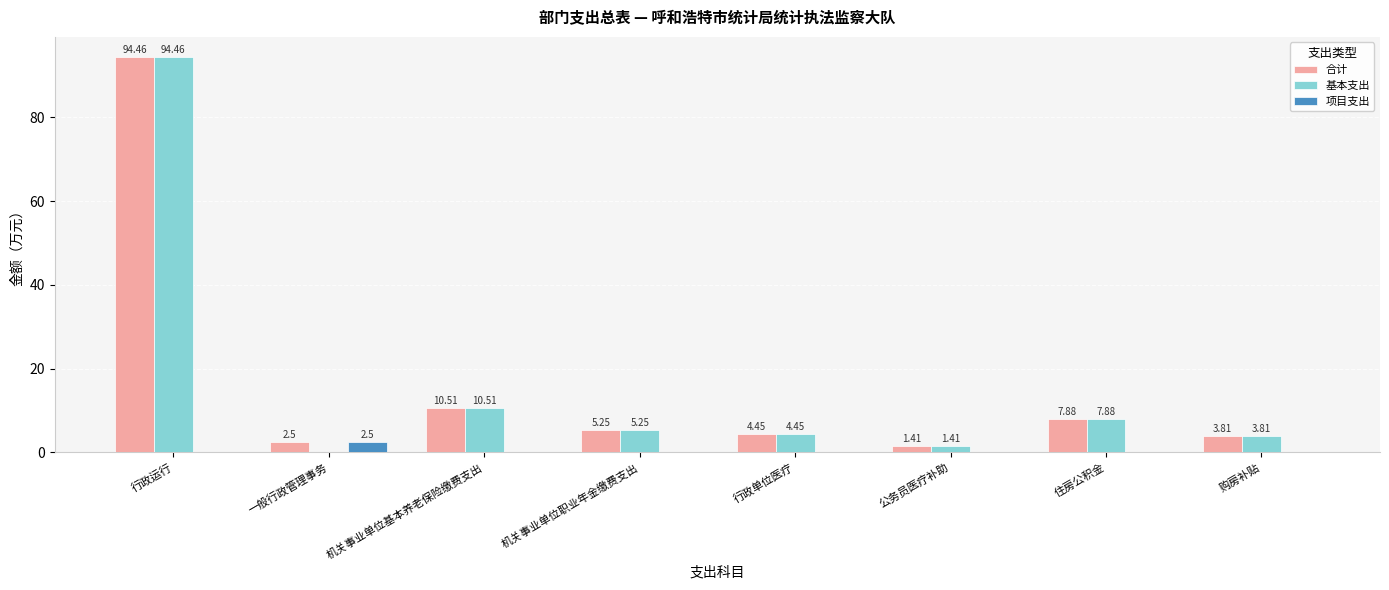

Which series has the largest total across all categories?

合计